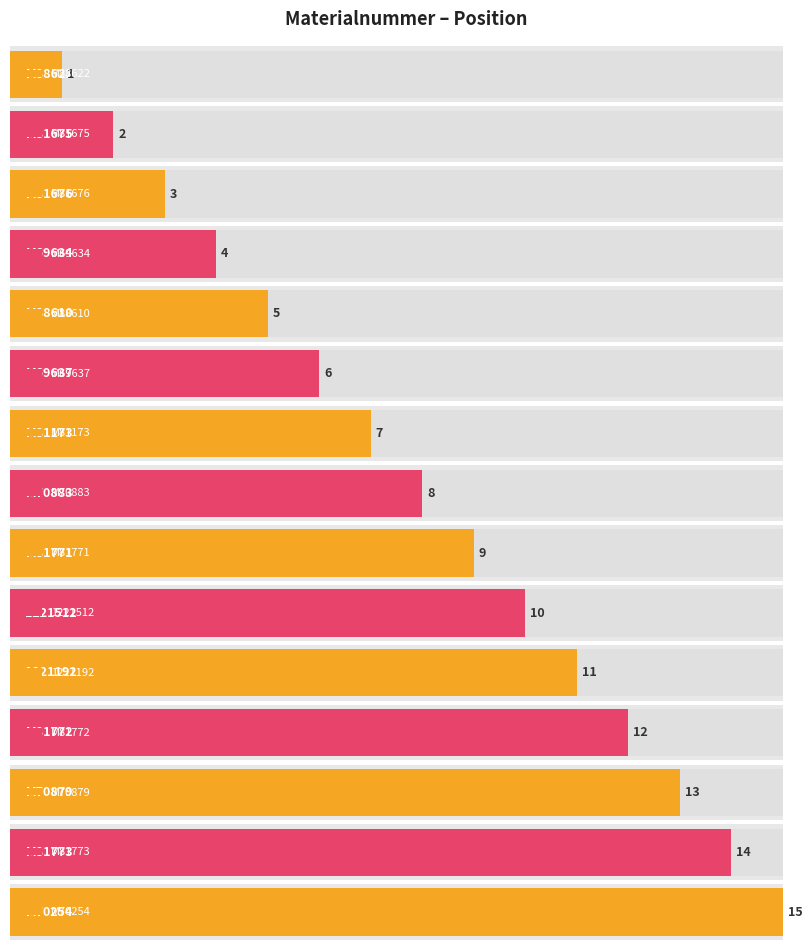

What is the difference between the values at M81773 and M88610?

9